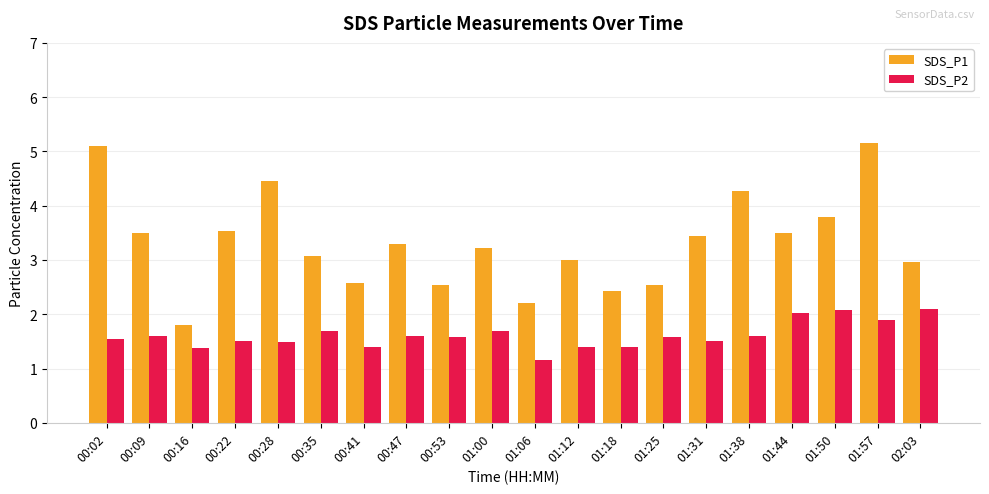

Which series has the largest range (max minus min)?

SDS_P1